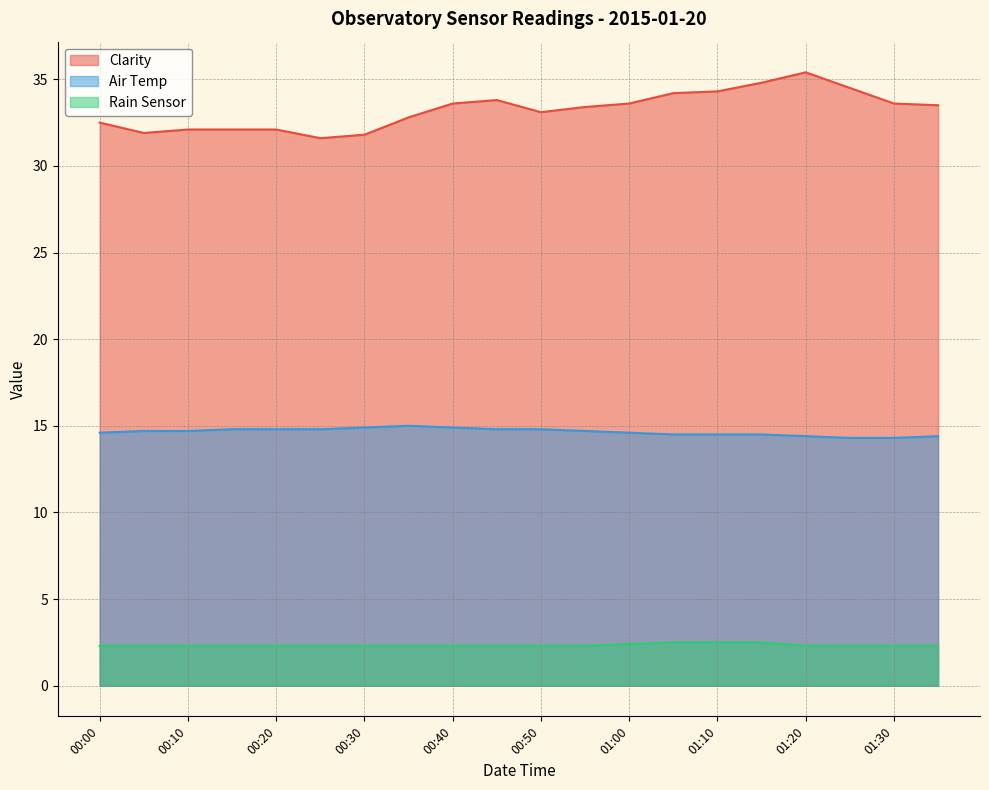

Which label corresponds to the smallest value in the chart?

00:00